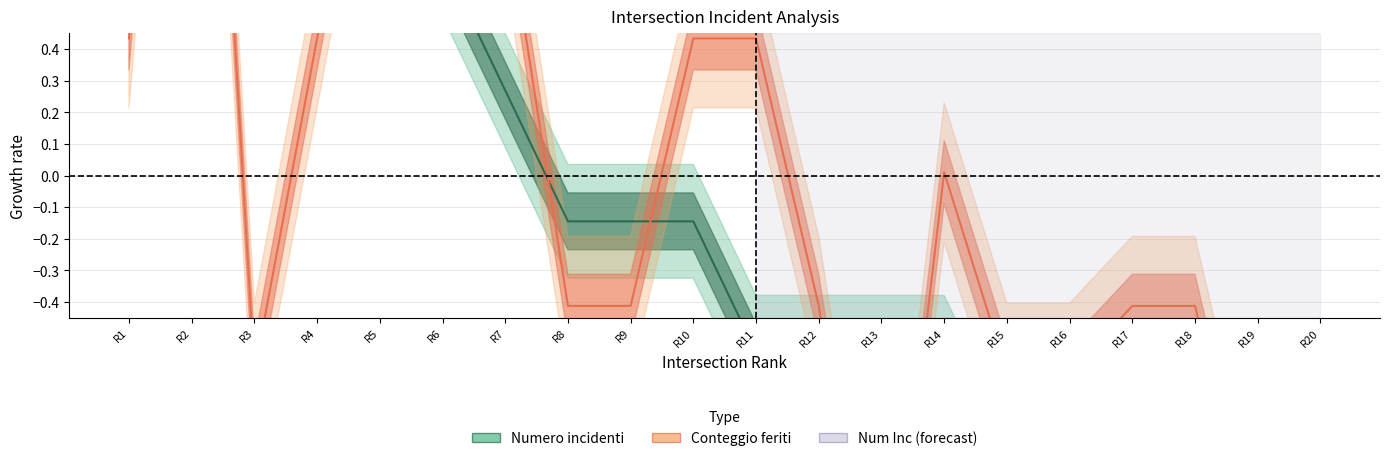

The Numero incidenti series shows -0.1 at R10. True or false?

False